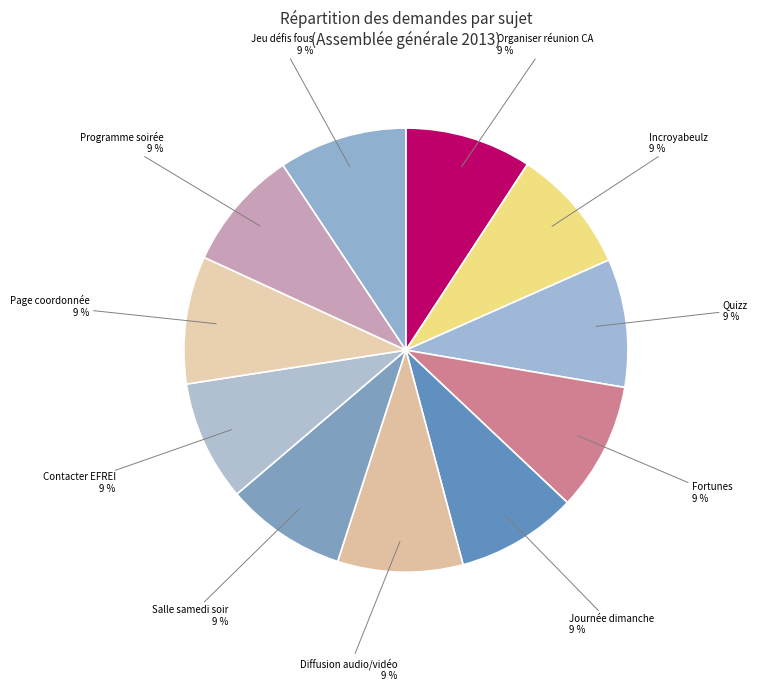

How many slices are in this pie chart?

11